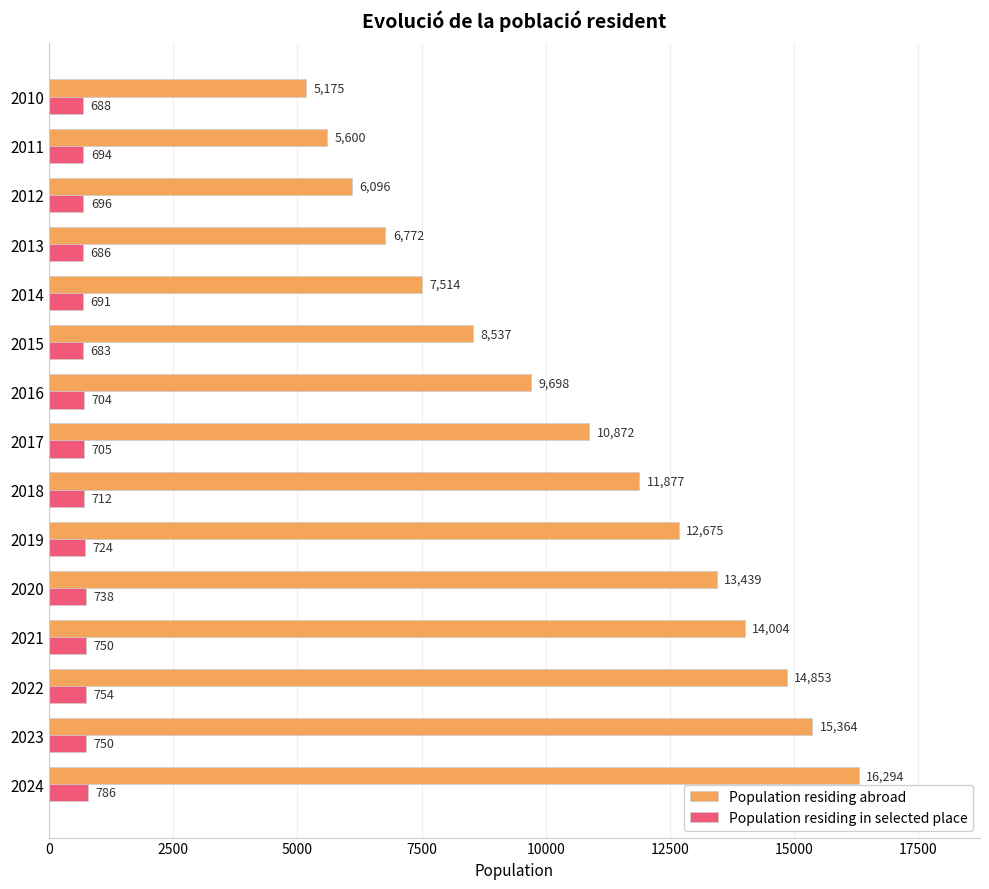

Between 2022 and 2016, which series saw the biggest shift?

Population residing abroad